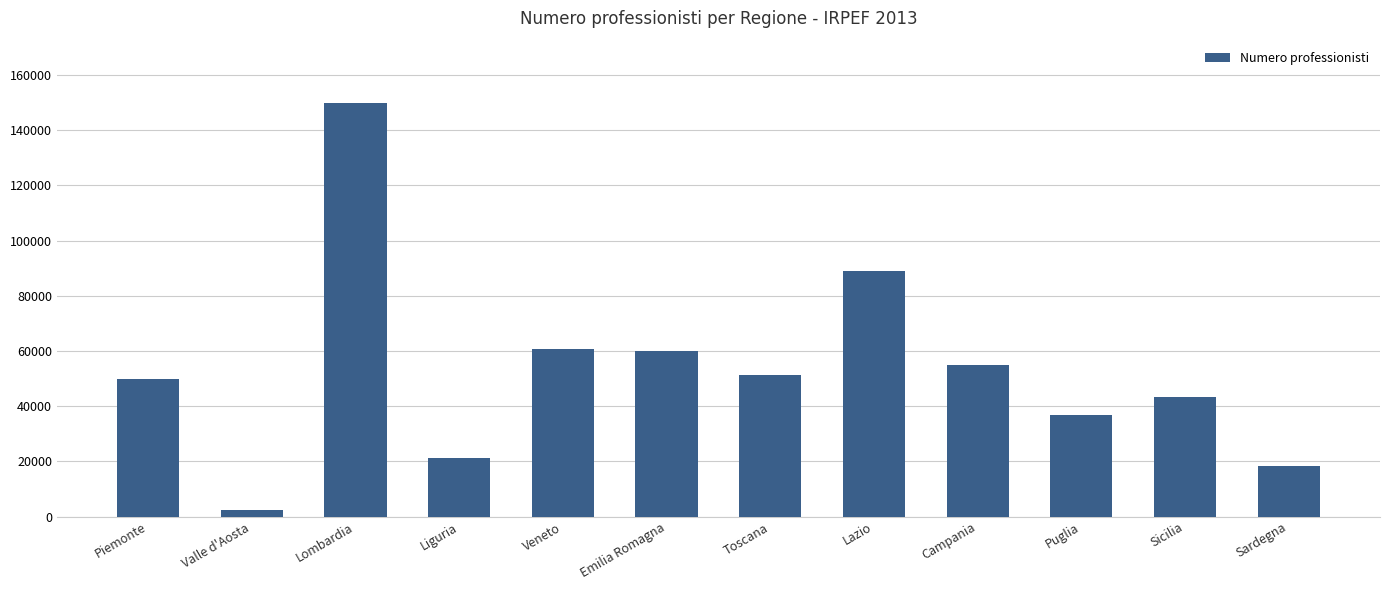

What position from the left is Toscana?

7